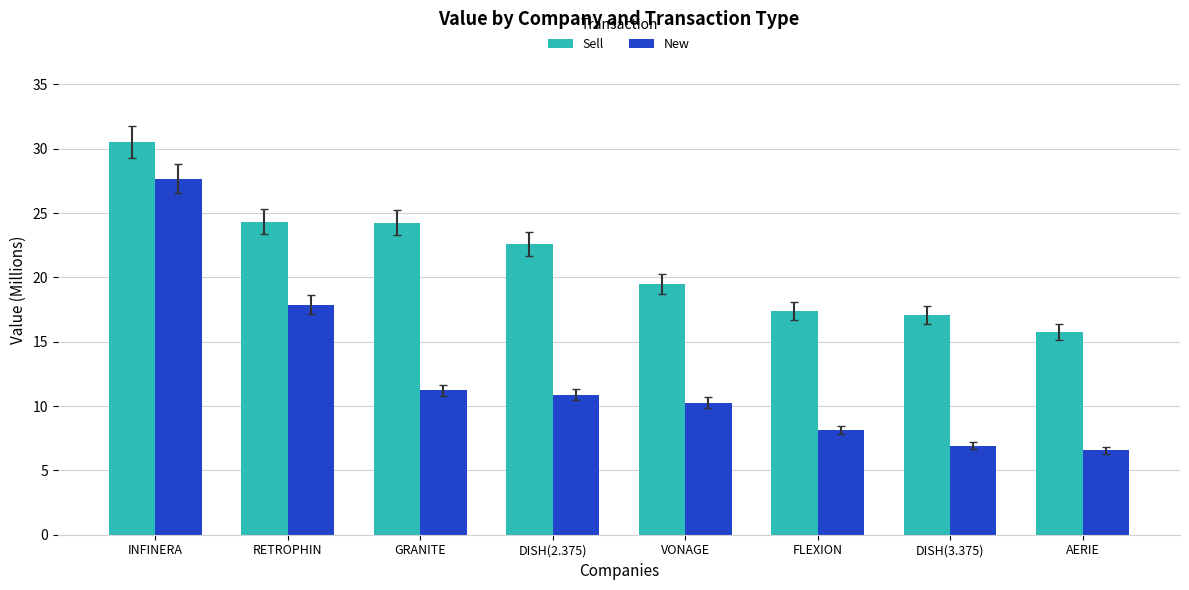

What is the label of the 4th bar from the left?

DISH(2.375)